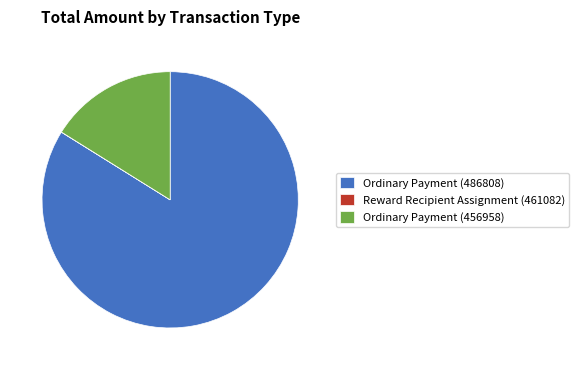

Which category has the biggest portion of the pie?

Ordinary Payment (486808)